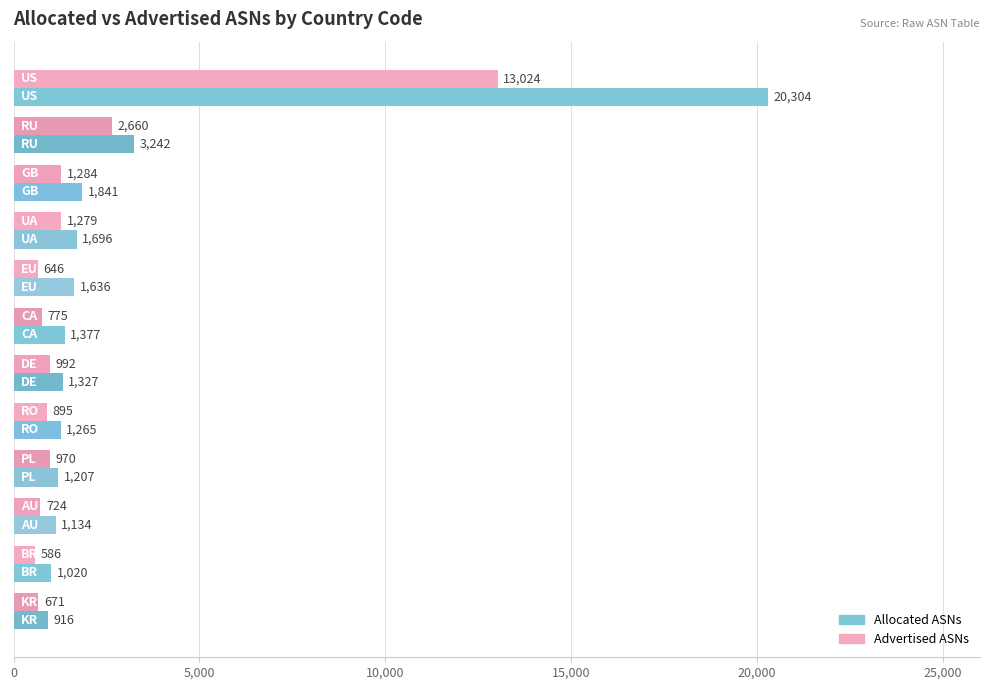

Which series has the widest spread of values?

Allocated ASNs